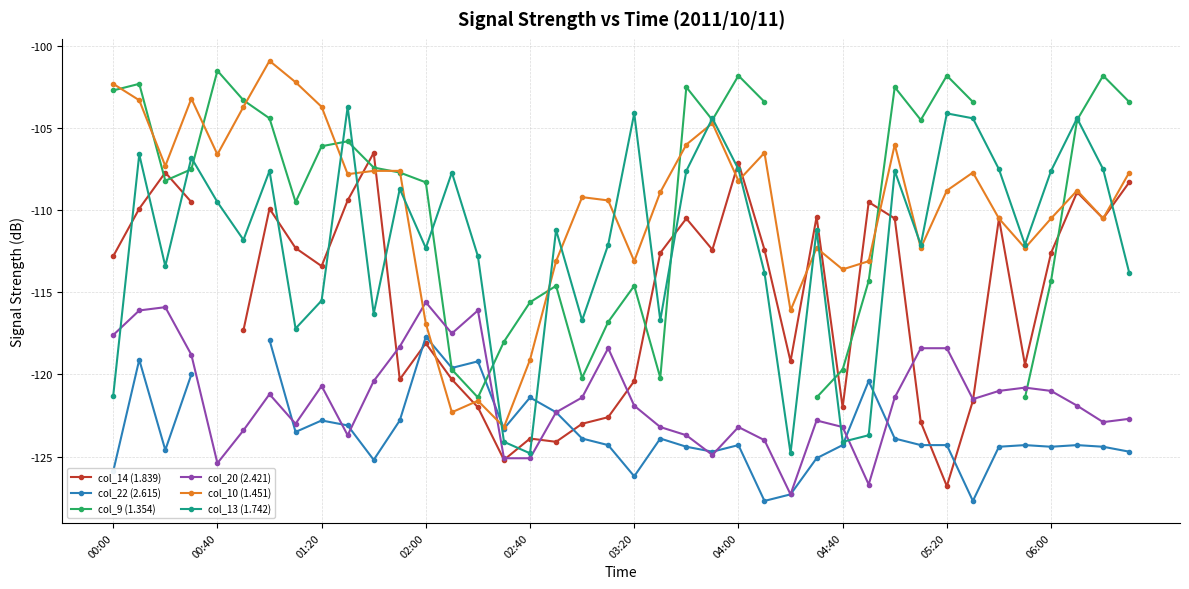

Is it true that col_20 (2.421) equals -46.7 at 01:20?

False